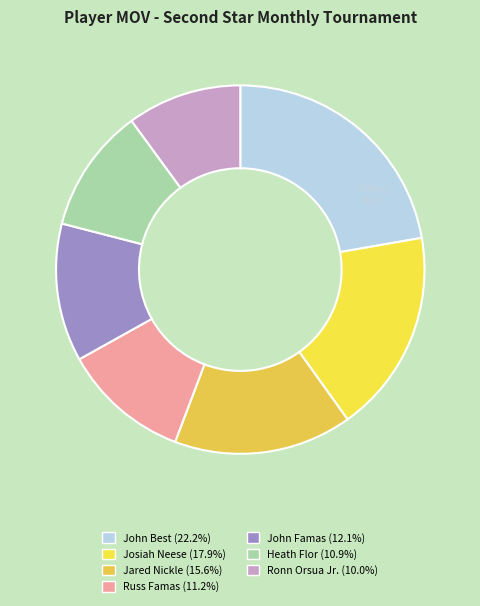

What is the change in value from Jared Nickle to Russ Famas?

-202